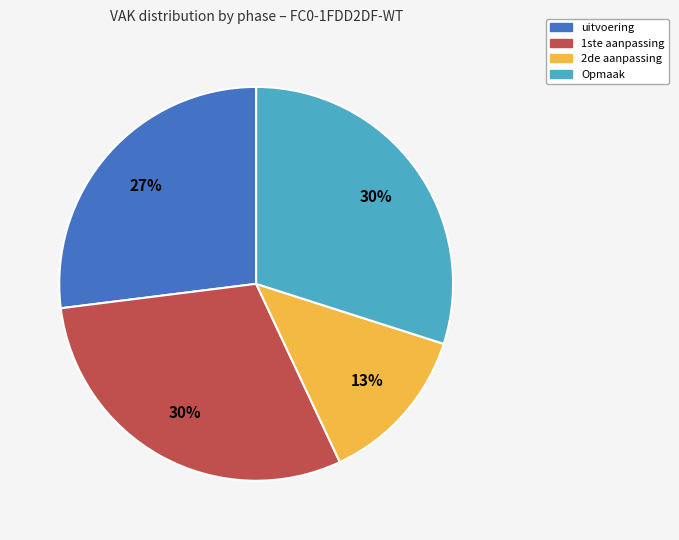

To the nearest percent, what is the combined percentage of 1ste aanpassing and Opmaak?

60%